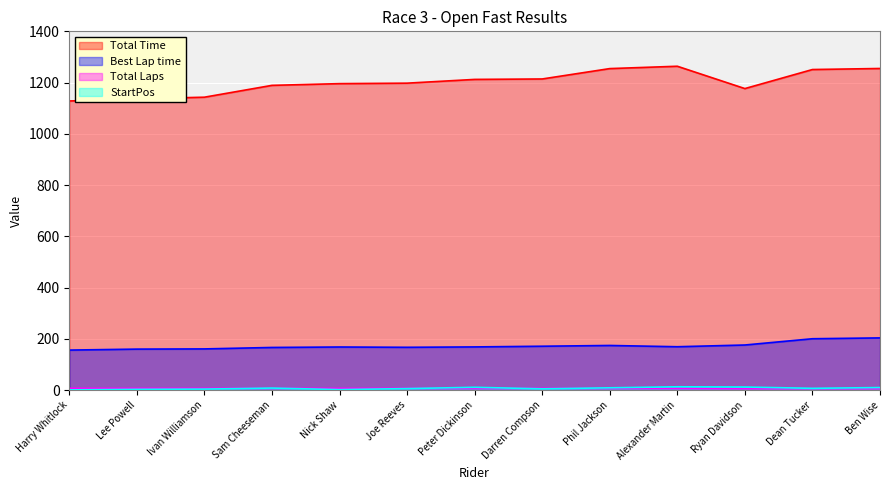

True or false: Total Laps has a value of 10.8 at Phil Jackson.

False